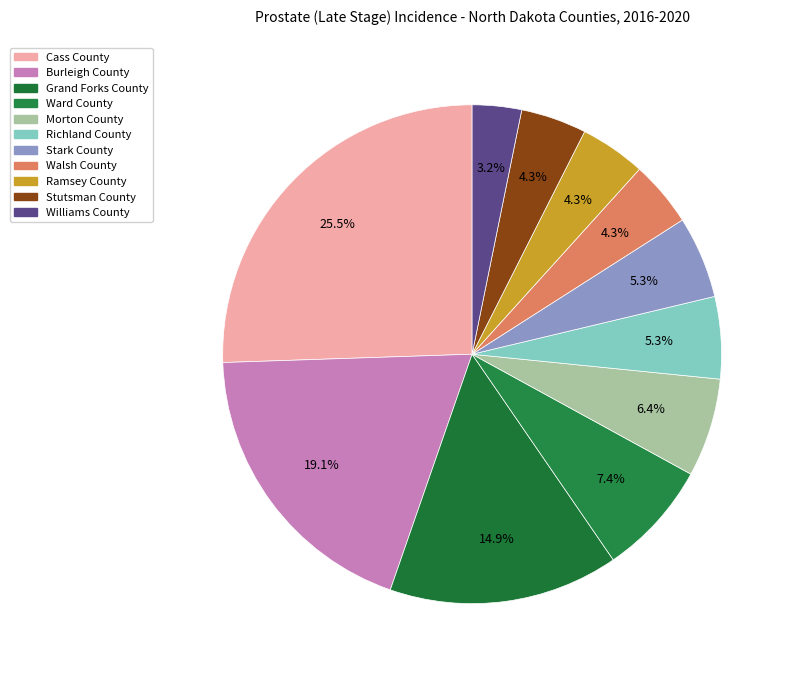

Rank the categories by value from highest to lowest.

Cass County, Burleigh County, Grand Forks County, Ward County, Morton County, Richland County, Stark County, Walsh County, Ramsey County, Stutsman County, Williams County